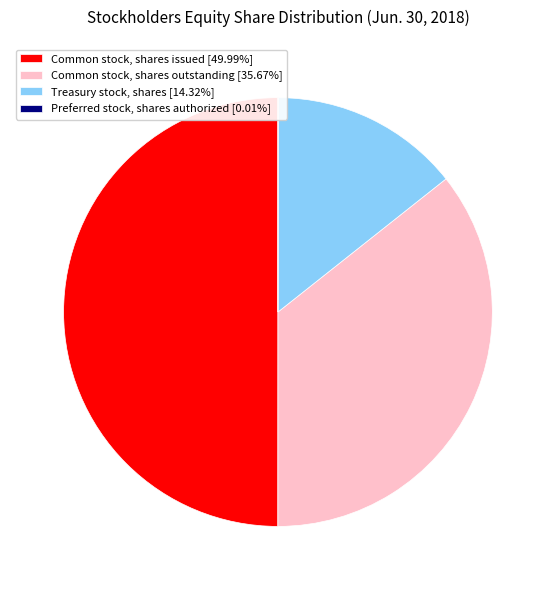

Does Common stock, shares outstanding [35.67%] account for over 50% of the chart?

No